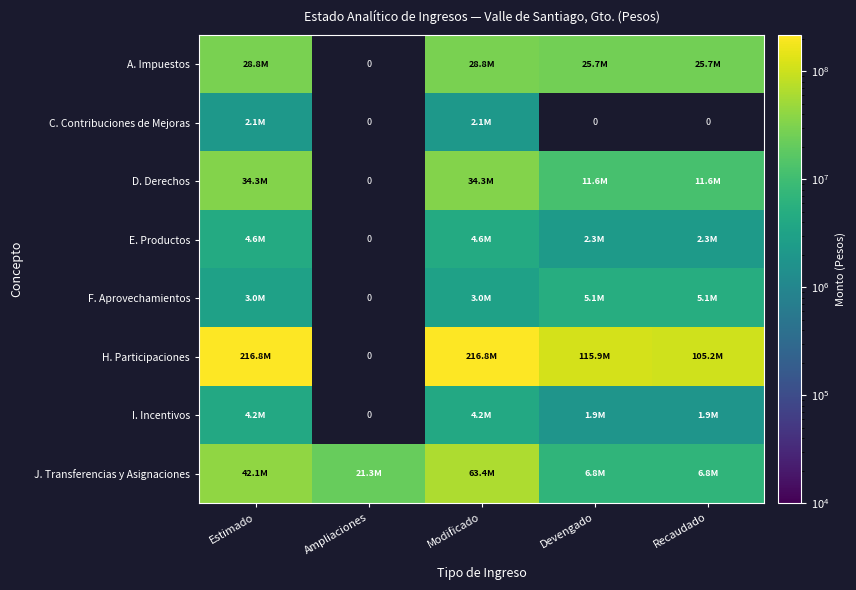

At which category is the sum across all series the highest?

Modificado